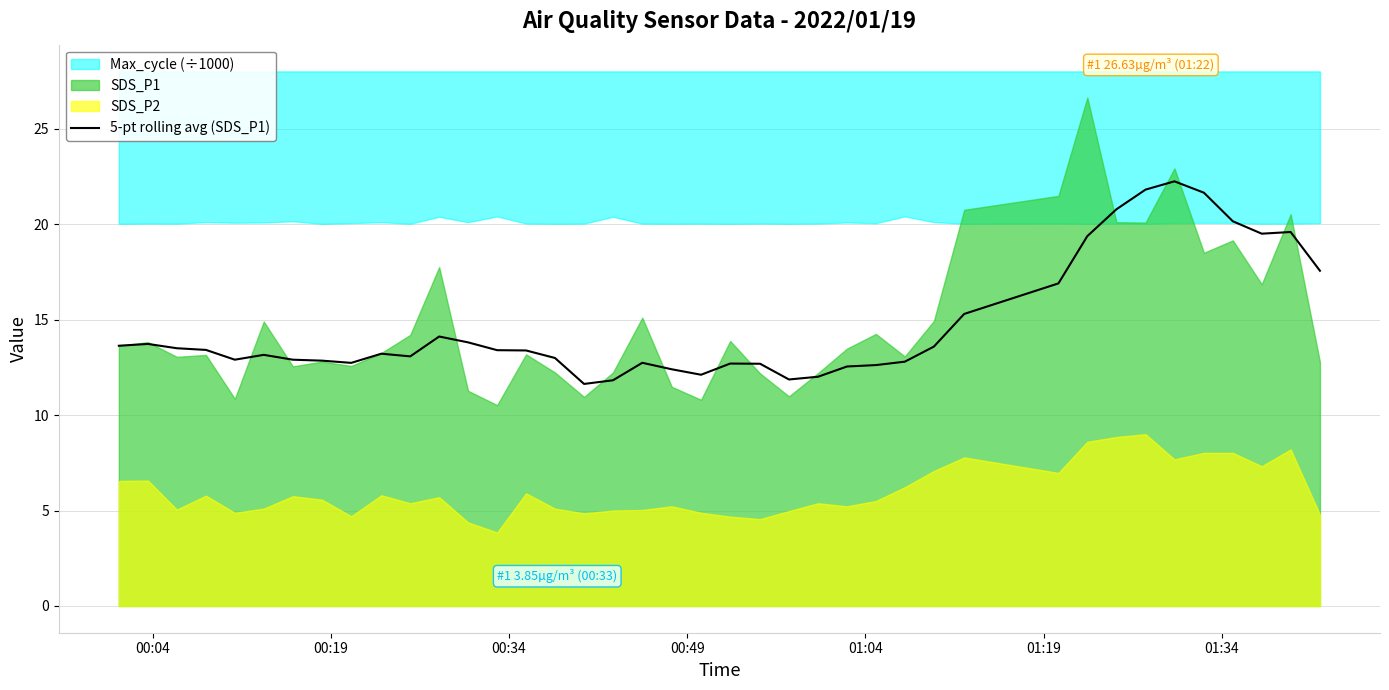

What is the difference between the second highest and second lowest values?

10.0